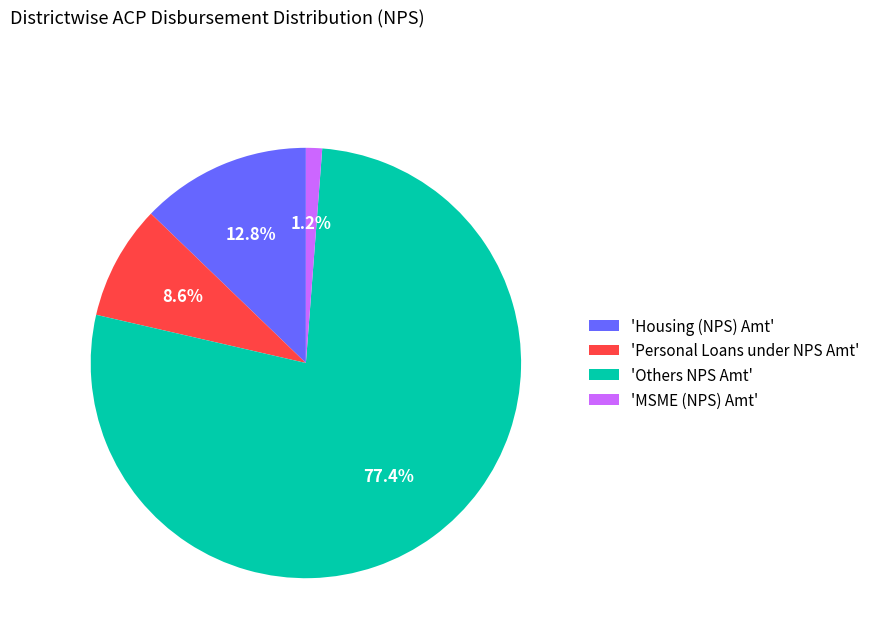

Is there any slice that represents more than half of the pie?

Yes